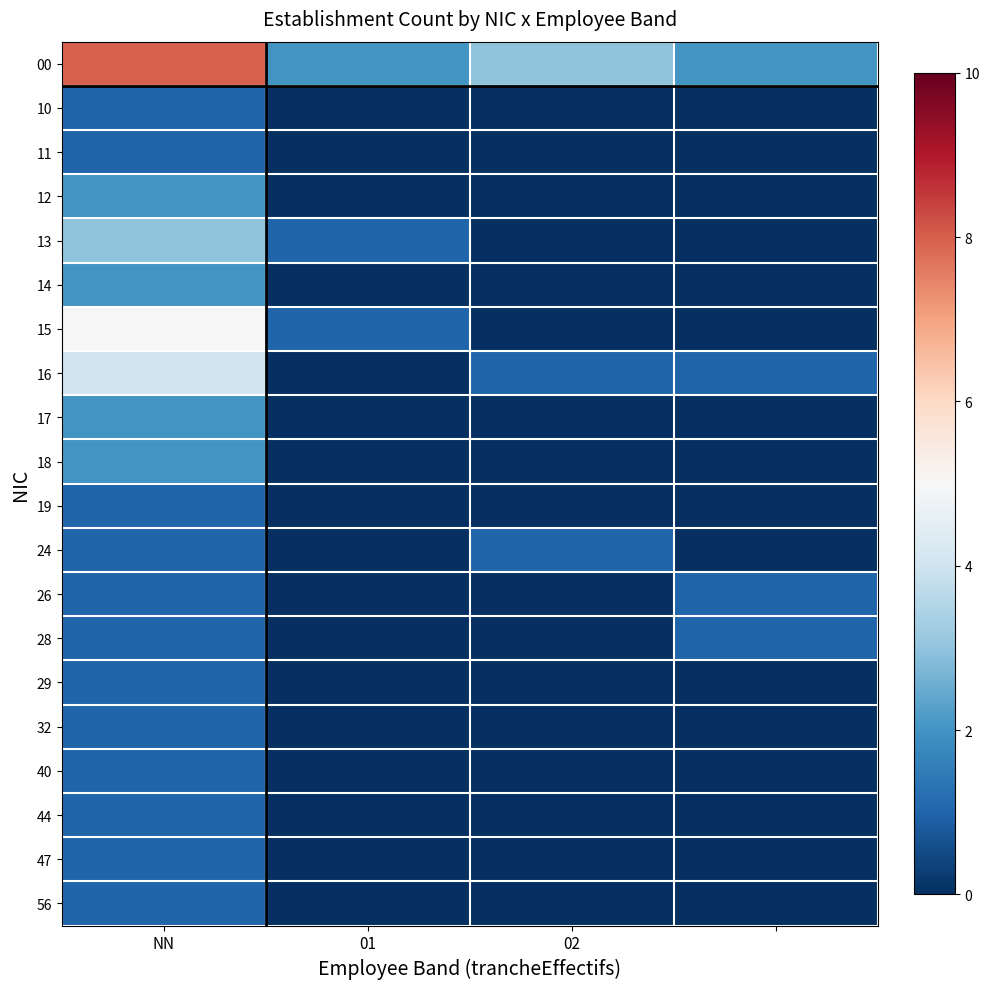

Which series has the largest range (max minus min)?

00